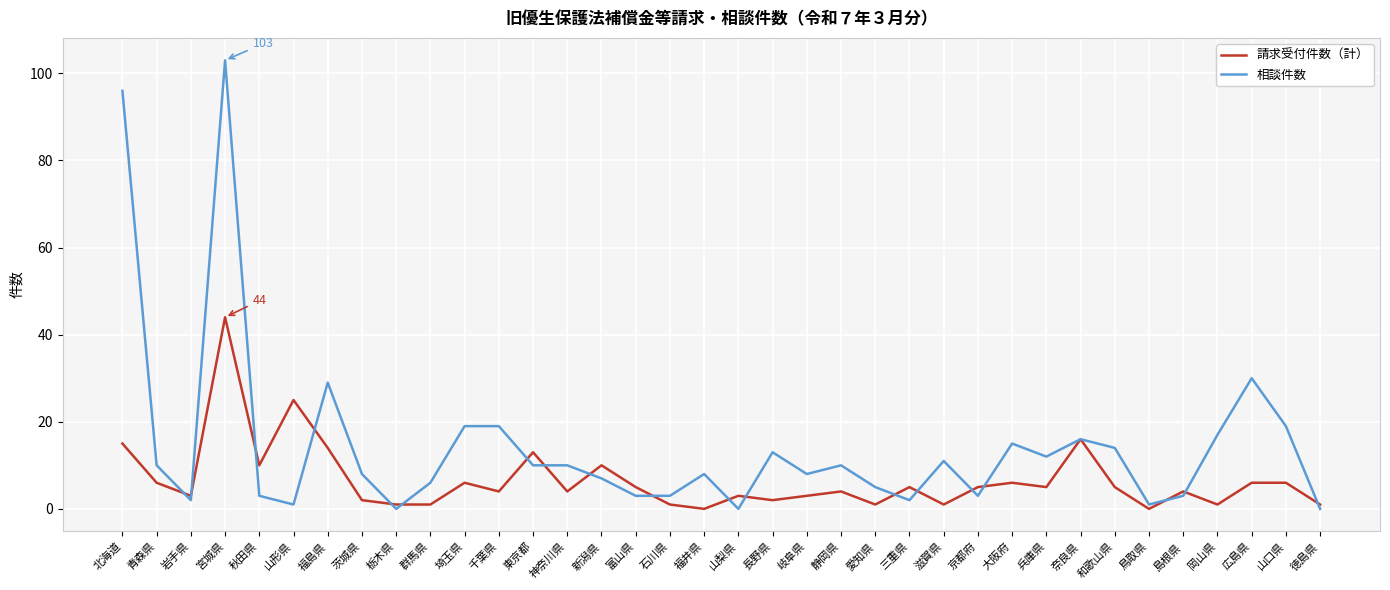

The 請求受付件数（計） series shows 6 at 埼玉県. True or false?

True